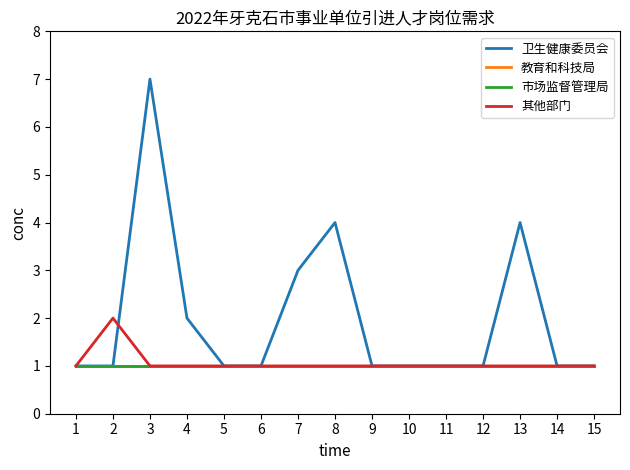

List the series in order of their peak value, lowest first.

教育和科技局, 市场监督管理局, 其他部门, 卫生健康委员会